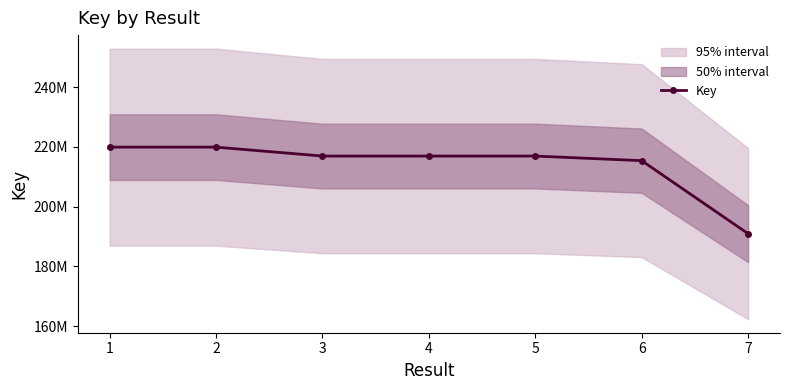

Which has a higher value, 5 or 7?

5